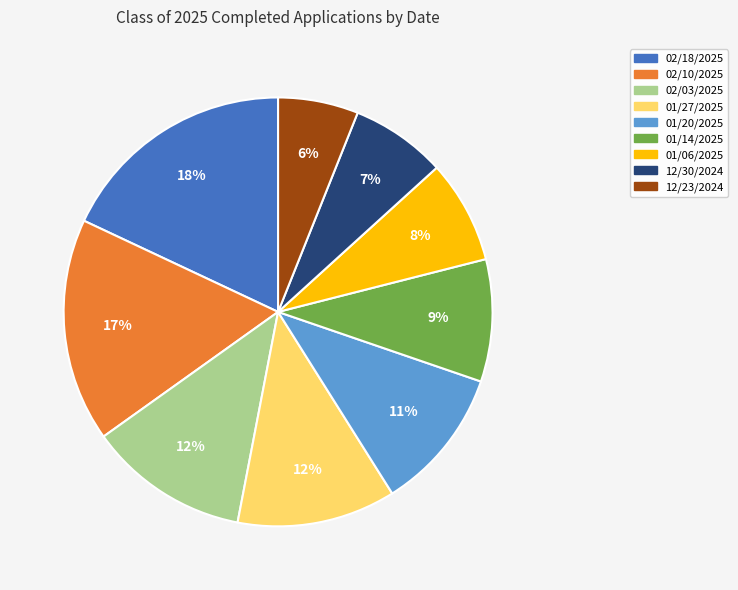

Is there any slice that represents more than half of the pie?

No